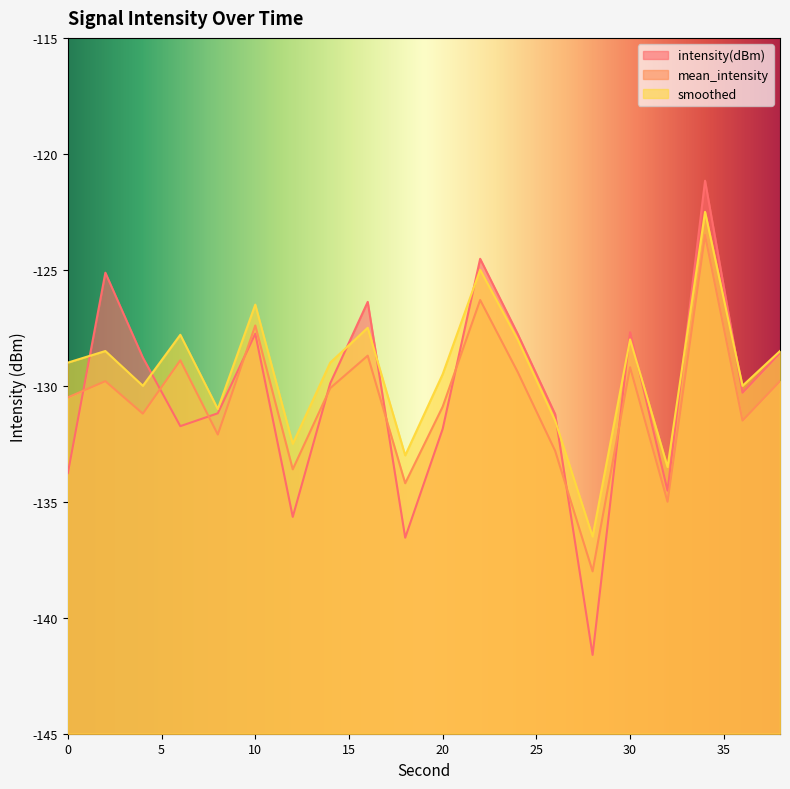

Which series changed the most between 20 and 34?

intensity(dBm)